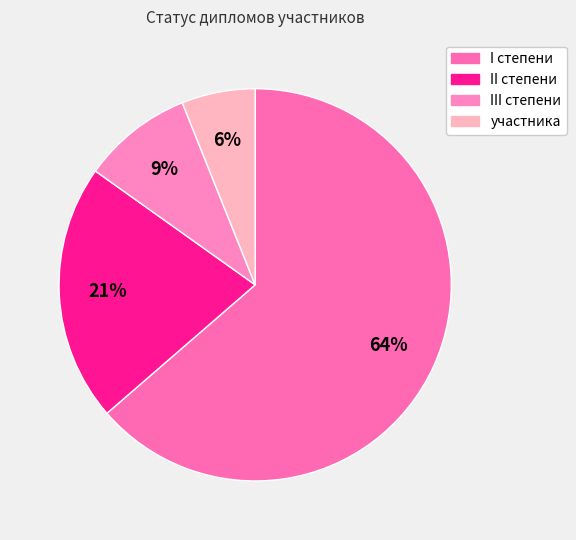

Which has a higher value, I степени or участника?

I степени